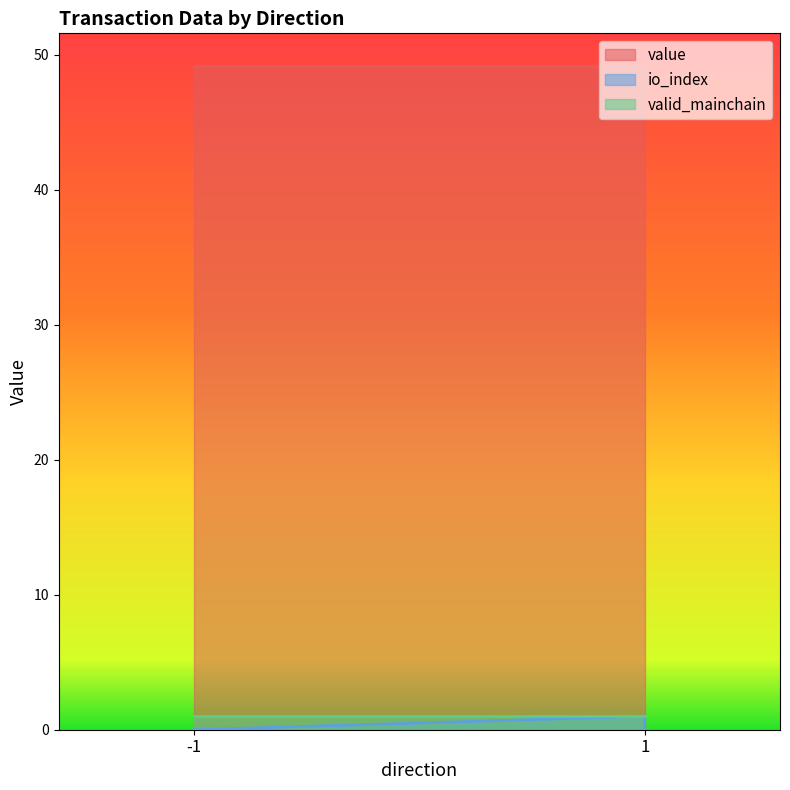

What are all the series names shown in the legend?

value, io_index, valid_mainchain